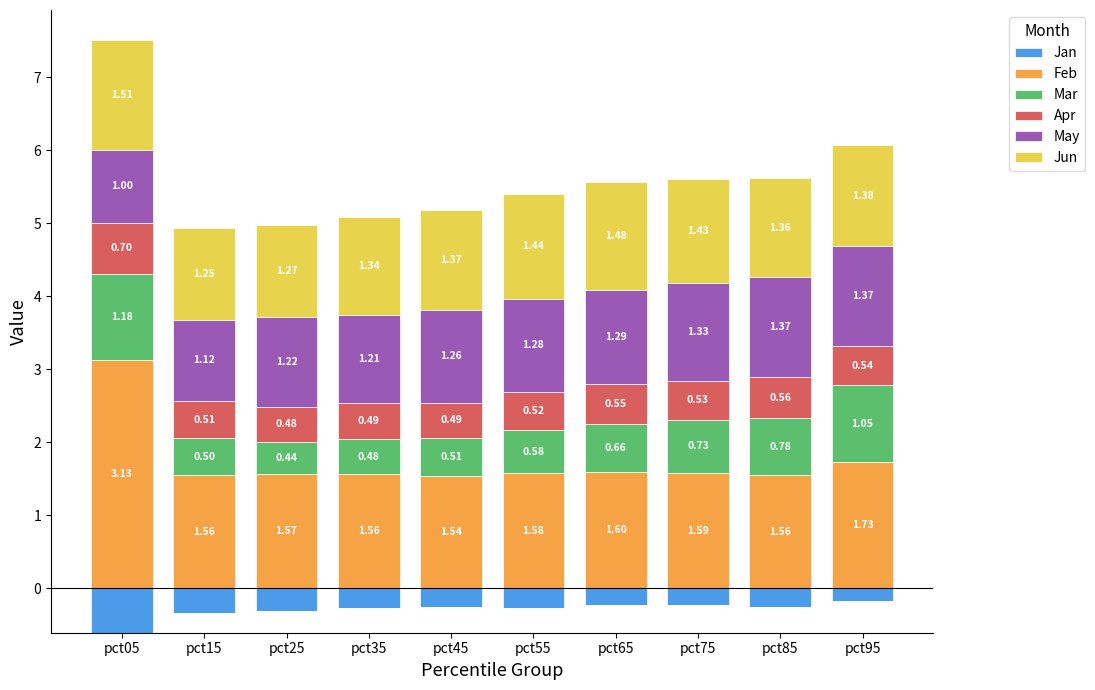

At pct95, list the series in order from smallest to largest.

Jan, Apr, Mar, May, Jun, Feb